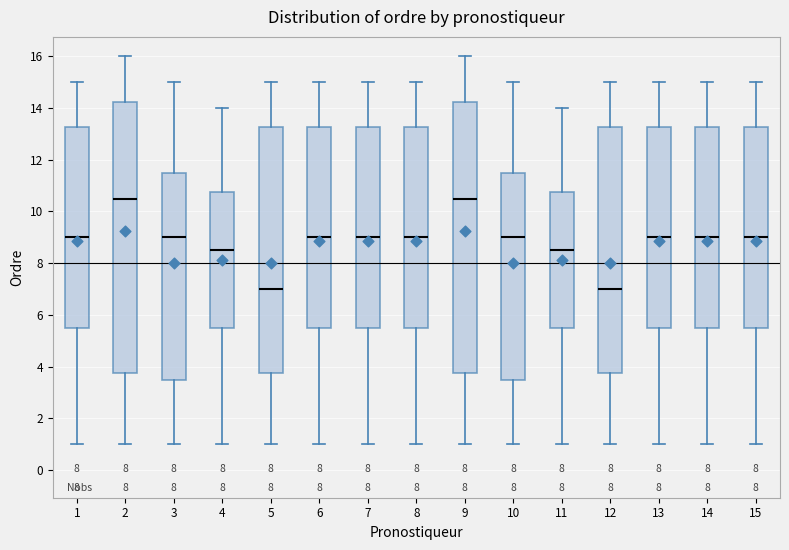

Reading left to right, read every box against the y-axis: the position of its median line, the range the box covers, and the ends of its whiskers. The values are not printed on the chart, so give them approximately, as read against the axis.

1: median 9.0, box 5.6 to 13.2, whiskers 1.0 to 15.0
2: median 10.6, box 3.8 to 14.2, whiskers 1.0 to 16.0
3: median 9.0, box 3.6 to 11.6, whiskers 1.0 to 15.0
4: median 8.6, box 5.6 to 10.8, whiskers 1.0 to 14.0
5: median 7.0, box 3.8 to 13.2, whiskers 1.0 to 15.0
6: median 9.0, box 5.6 to 13.2, whiskers 1.0 to 15.0
7: median 9.0, box 5.6 to 13.2, whiskers 1.0 to 15.0
8: median 9.0, box 5.6 to 13.2, whiskers 1.0 to 15.0
9: median 10.6, box 3.8 to 14.2, whiskers 1.0 to 16.0
10: median 9.0, box 3.6 to 11.6, whiskers 1.0 to 15.0
11: median 8.6, box 5.6 to 10.8, whiskers 1.0 to 14.0
12: median 7.0, box 3.8 to 13.2, whiskers 1.0 to 15.0
13: median 9.0, box 5.6 to 13.2, whiskers 1.0 to 15.0
14: median 9.0, box 5.6 to 13.2, whiskers 1.0 to 15.0
15: median 9.0, box 5.6 to 13.2, whiskers 1.0 to 15.0